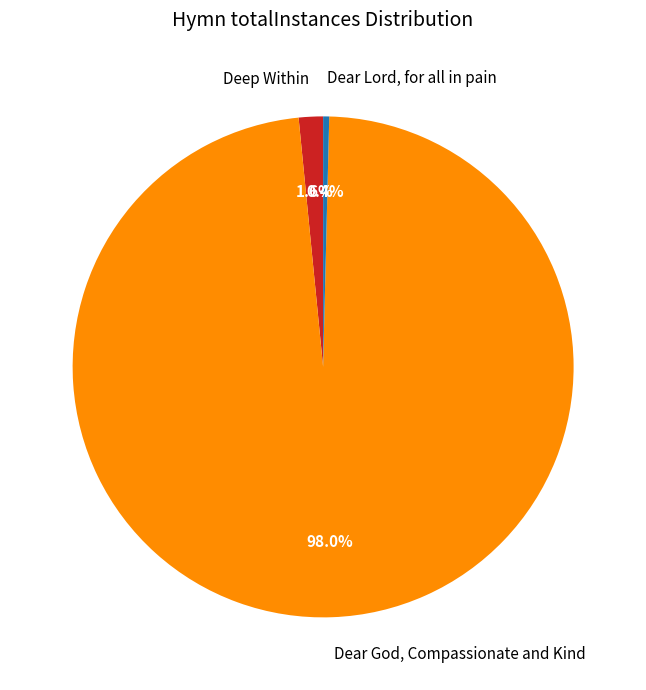

Does Dear God, Compassionate and Kind represent more than half of the total?

Yes